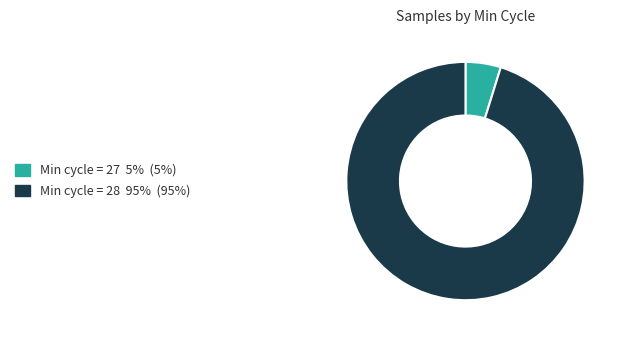

Is there a majority slice in this chart?

Yes